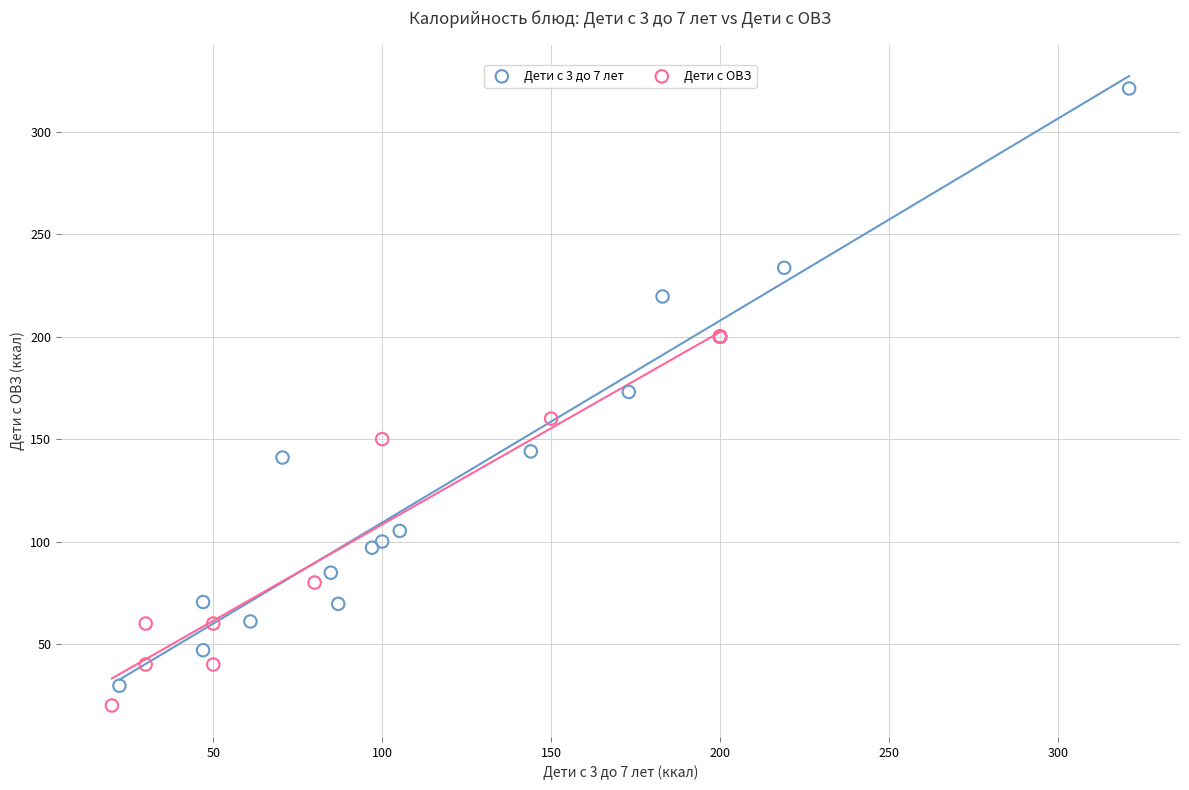

Which series contains the highest Y value?

Дети с 3 до 7 лет